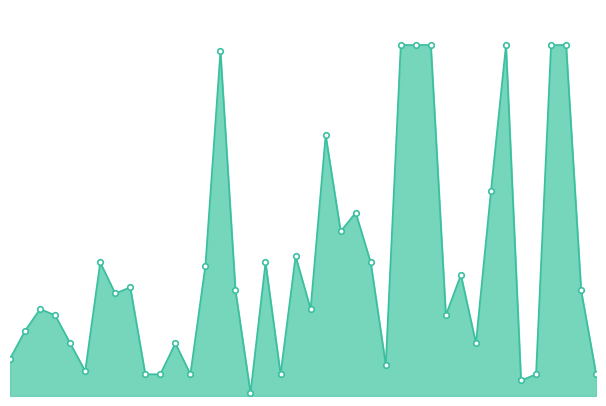

Does the chart have visible grid lines?

No